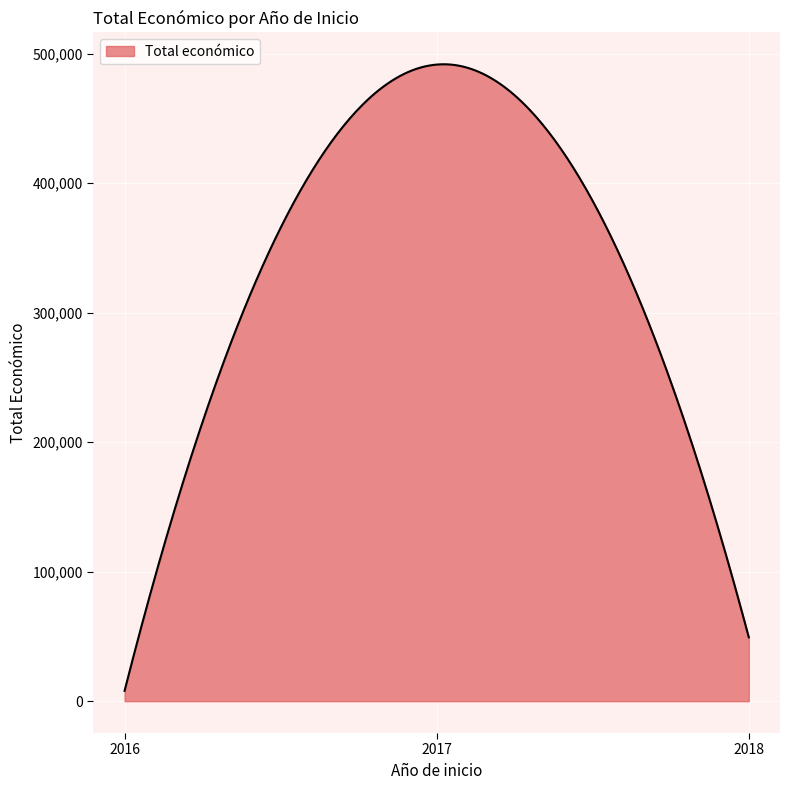

How many distinct data groups are displayed?

1